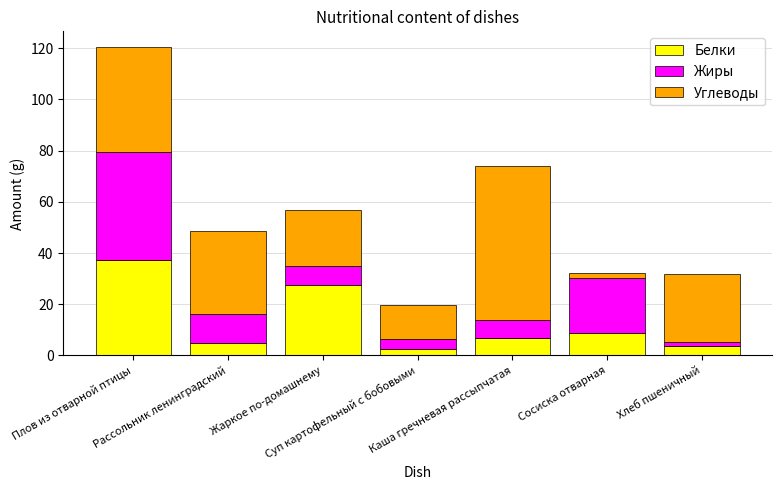

At which category is the sum across all series the highest?

Плов из отварной птицы